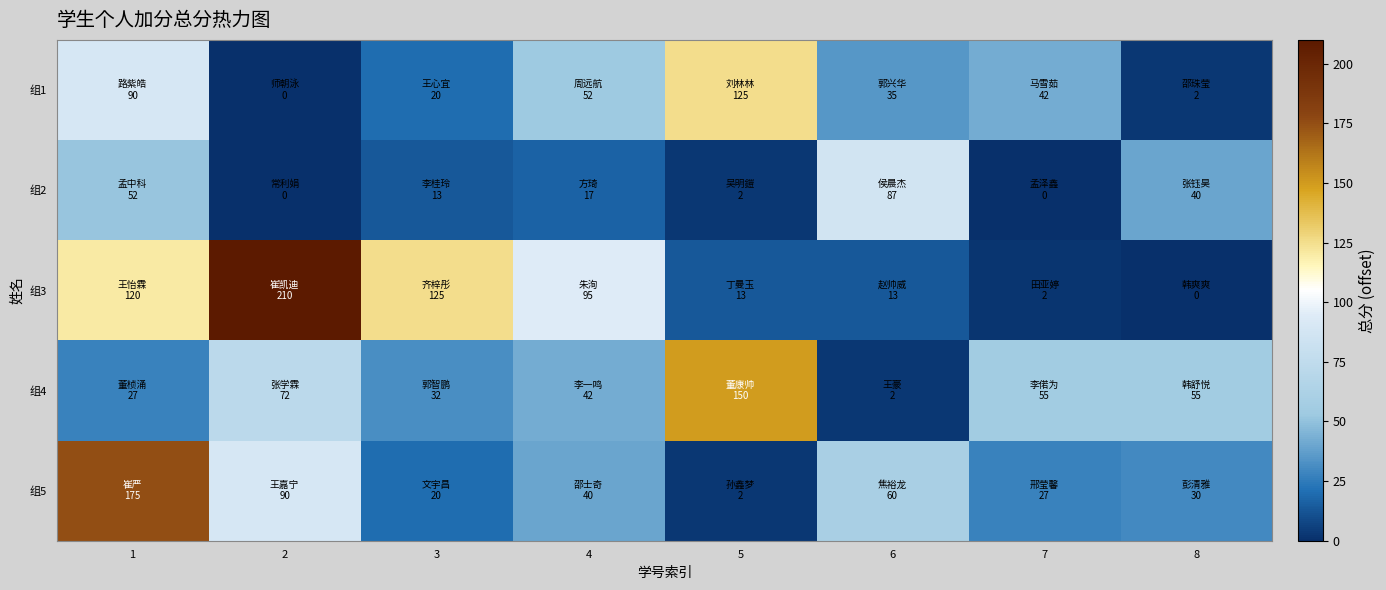

Between 4 and 8, which is larger?

4